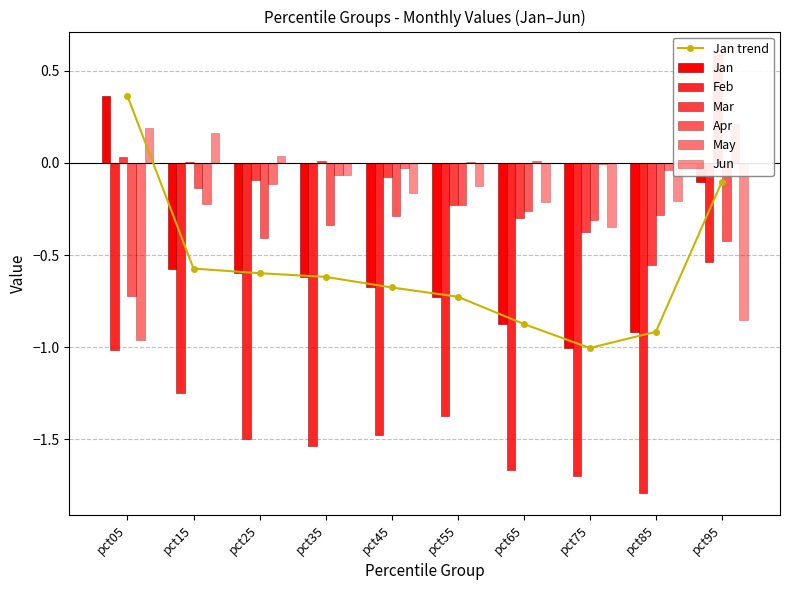

The value of Jan at pct15 is -0.6. True or false?

True